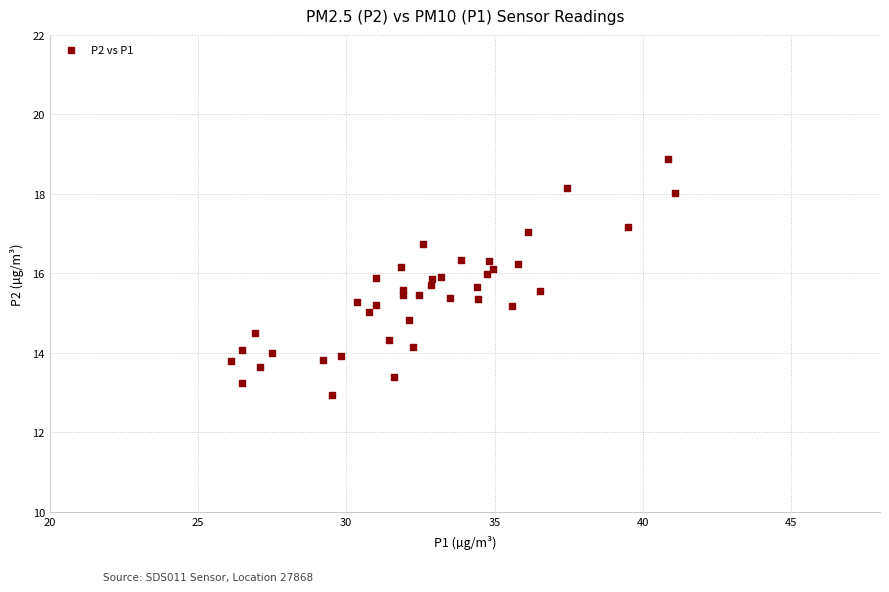

What is the range of X values (max minus min)?

14.9